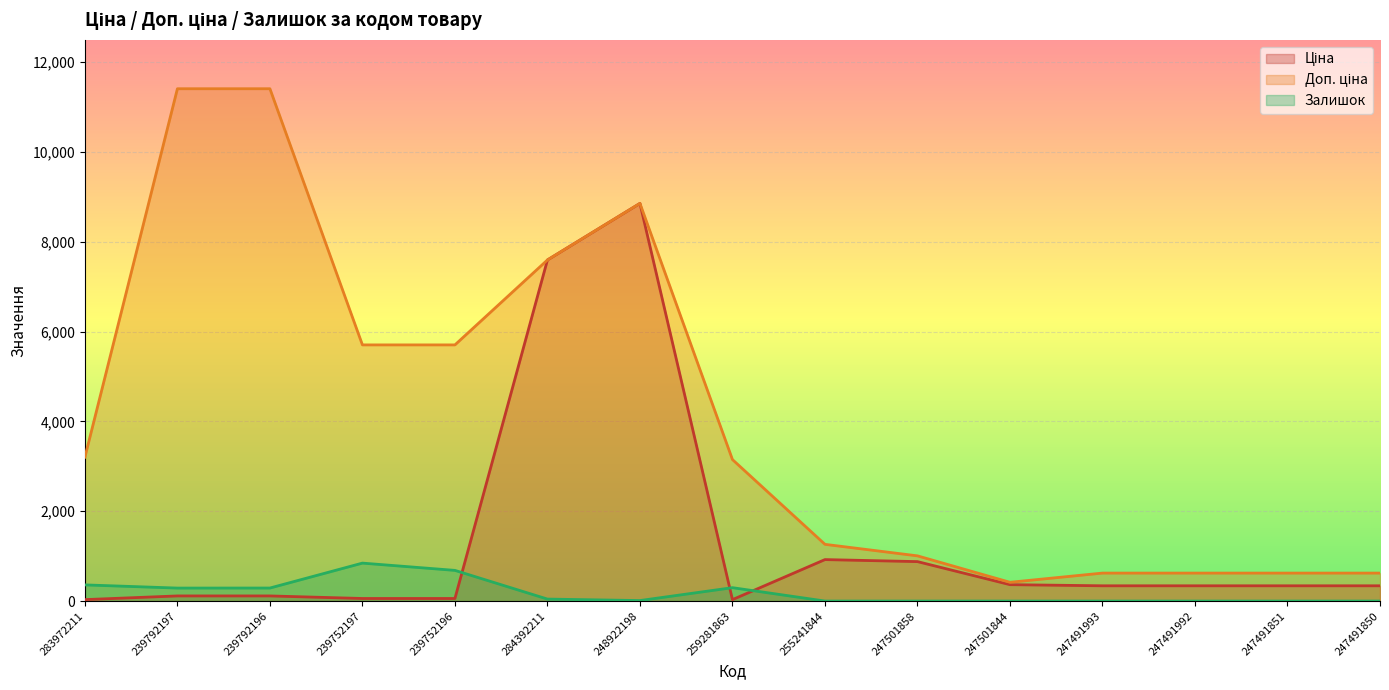

What is the difference between the highest and lowest values at 247501844?

418.0